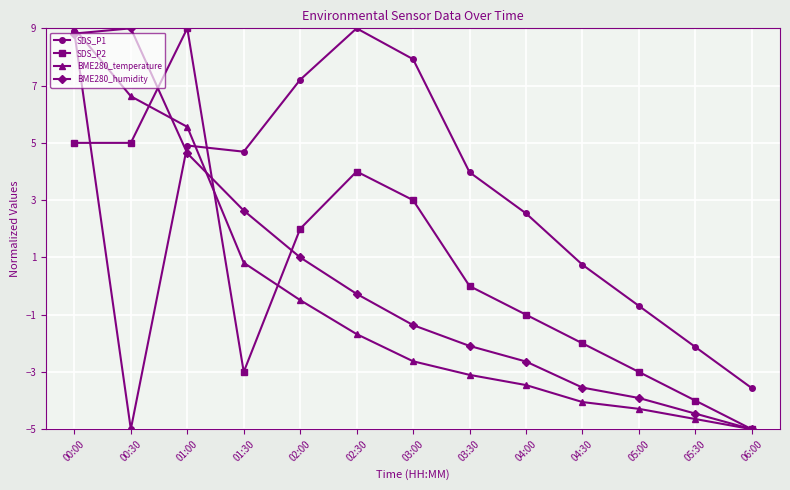

What is the difference between the BME280_humidity values at 06:00 and 03:30?

2.9